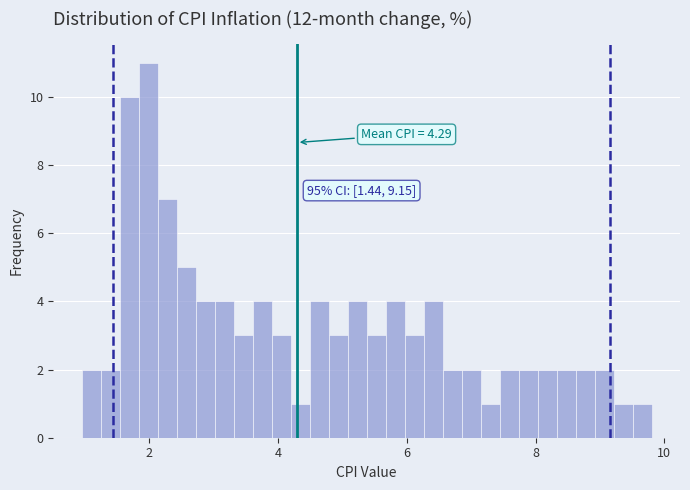

Around what value on the x-axis is the tallest bar? Give the approximate position of its centre, as read against the axis.

2.0